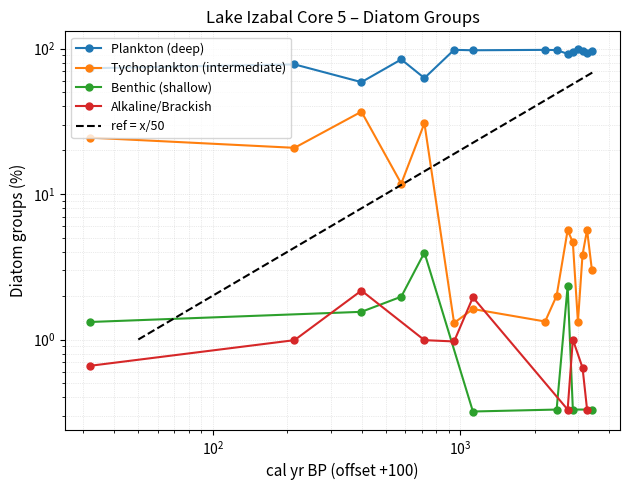

What is the difference between the Plankton (deep) values at 290 and 270?

1.5